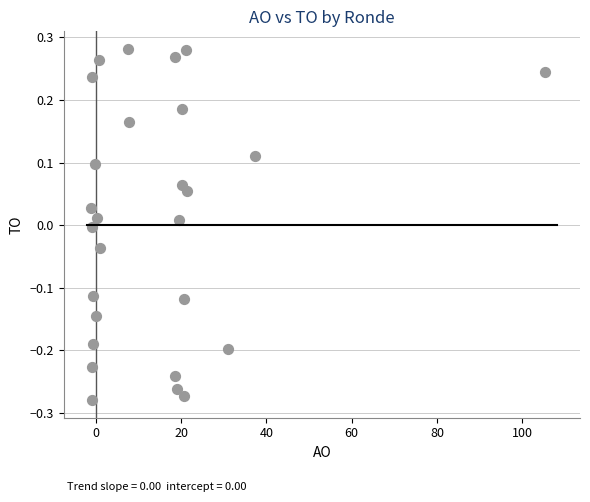

What is the range of X values (max minus min)?

106.5